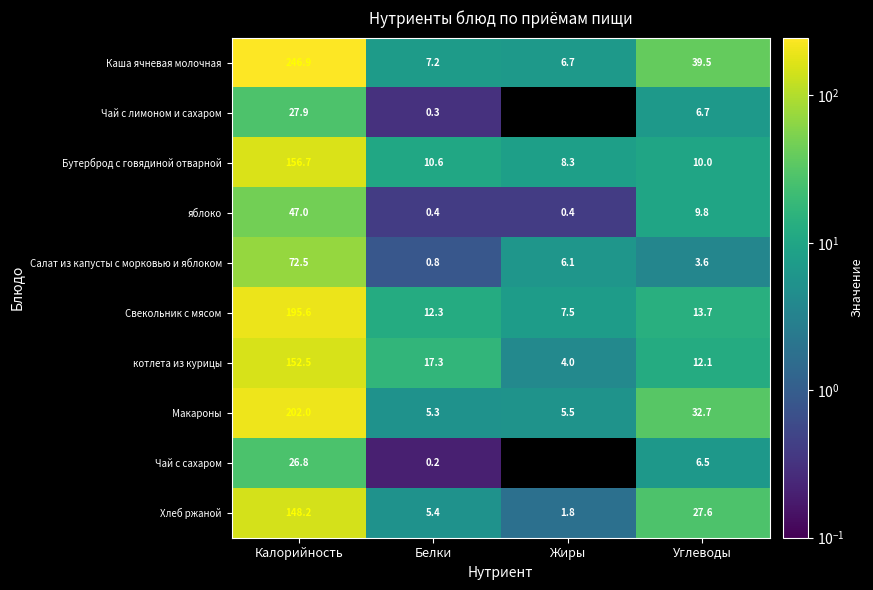

Is it true that Свекольник с мясом equals 19.4 at Углеводы?

False